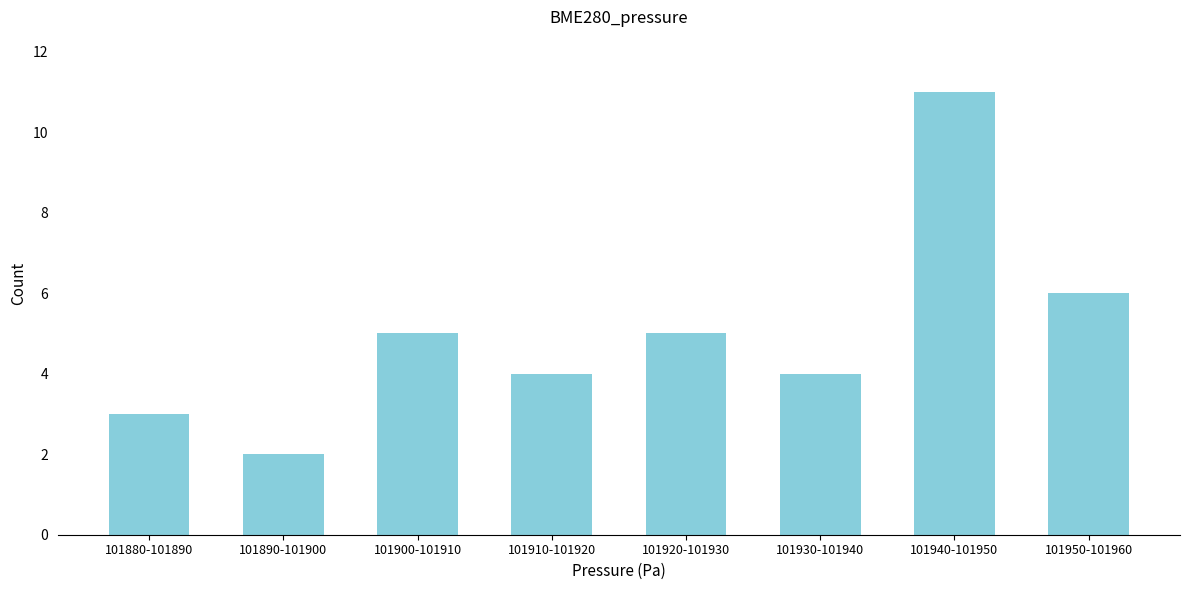

Reading left to right, transcribe all the data shown in this chart.

3	2	5	4	5	4	11	6